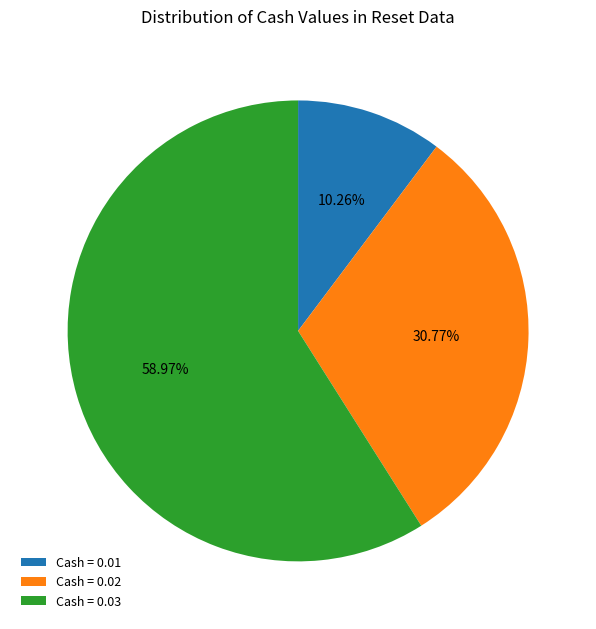

To the nearest percent, what is the difference between the largest and smallest slice percentages?

49%